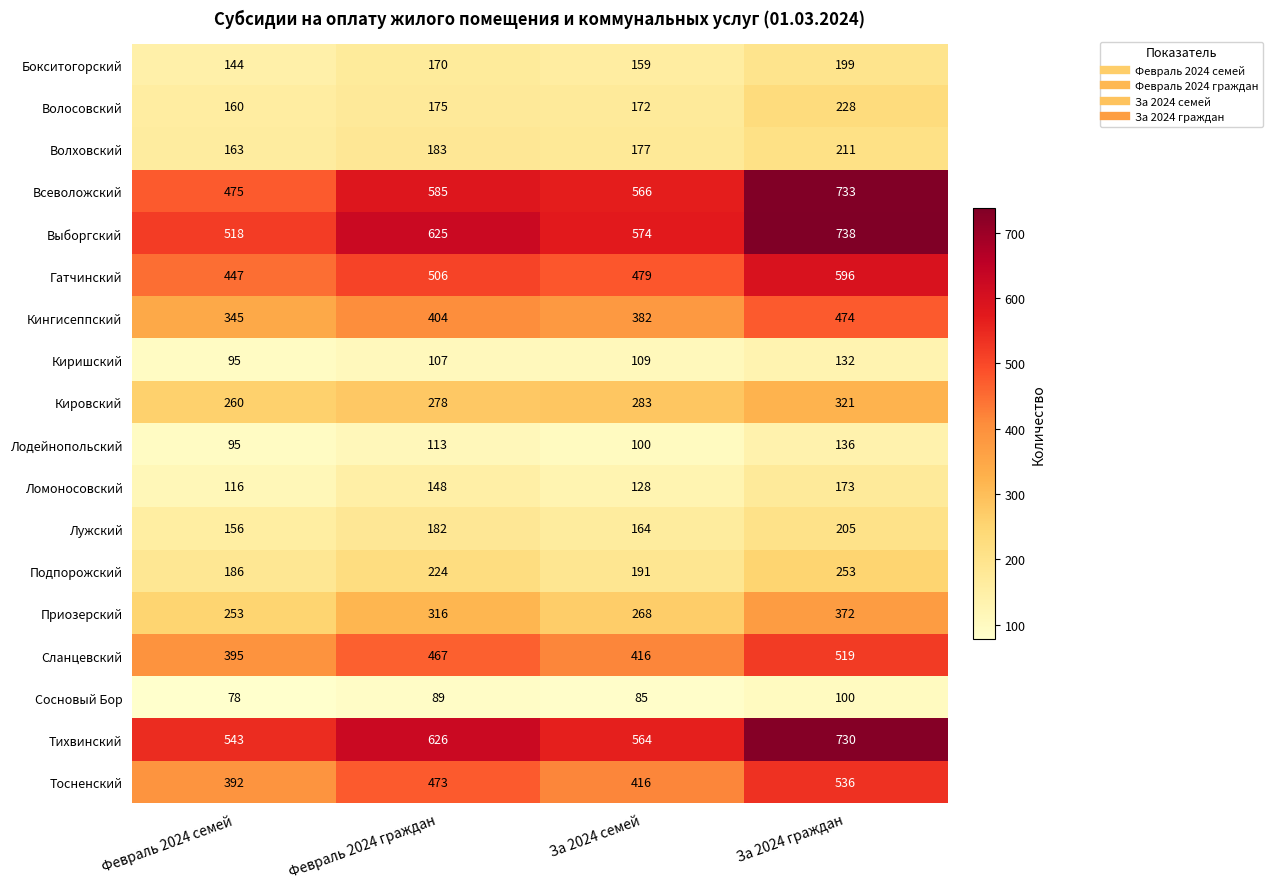

What is the difference between the highest and lowest values at Февраль 2024 семей?

465